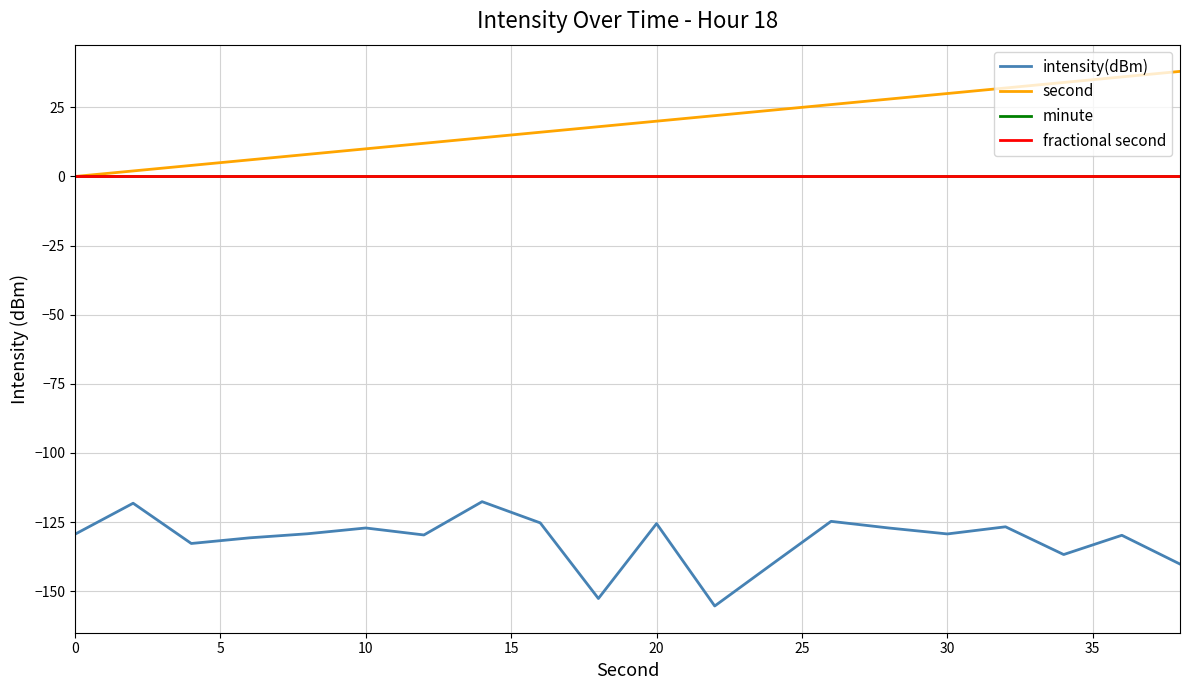

Does the chart have visible grid lines?

Yes